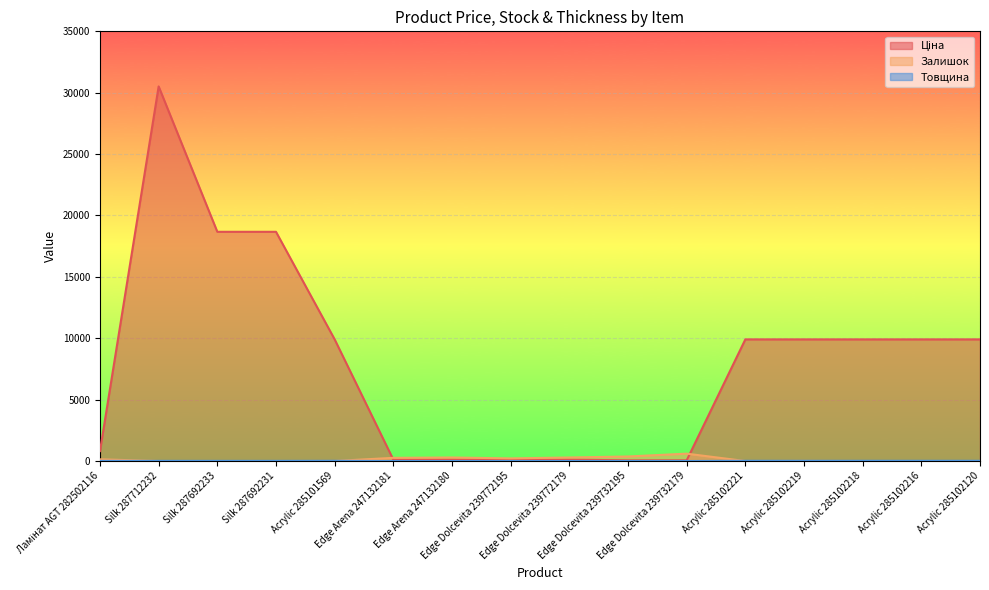

How many interior local peaks does the Ціна series have?

1